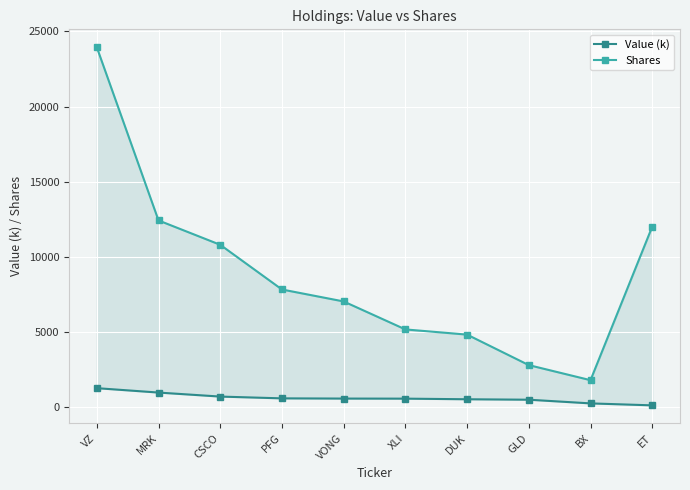

What is the total value across all series at CSCO?

11476